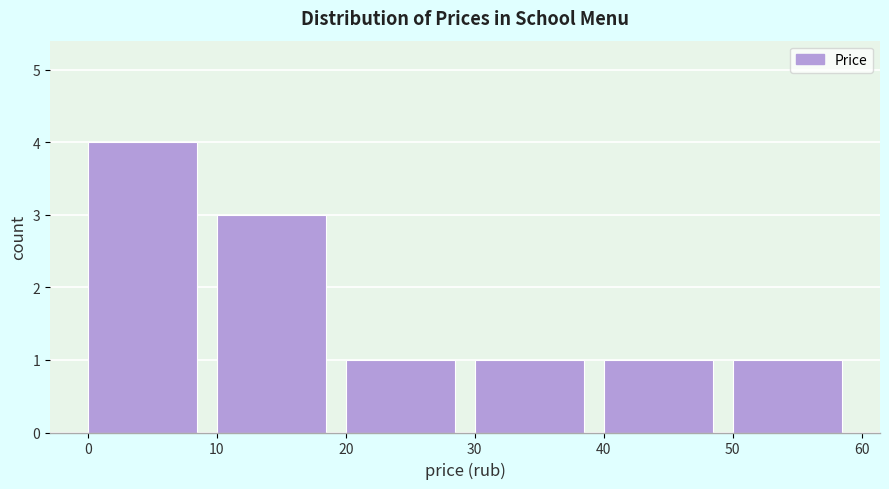

Over which range of the x-axis is the bar tallest?

0 to 10